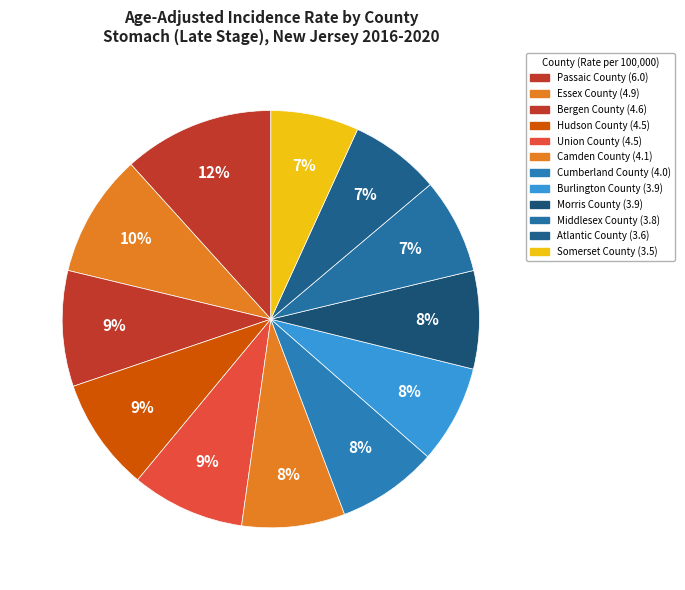

How many slices are in this pie chart?

12